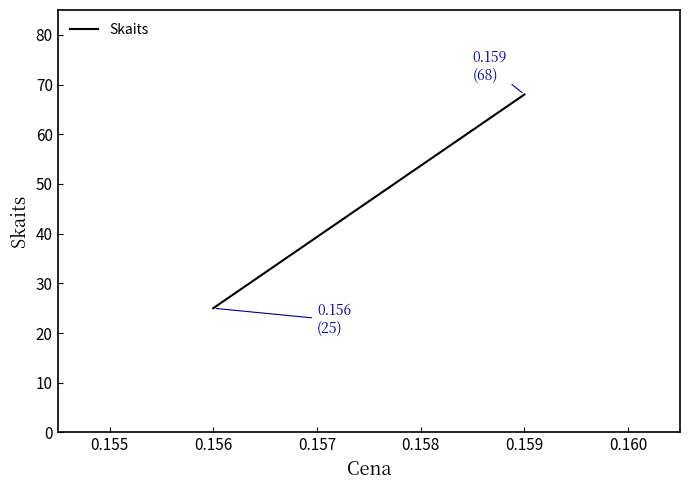

Reading right to left, extract all data points from this chart.

68	25